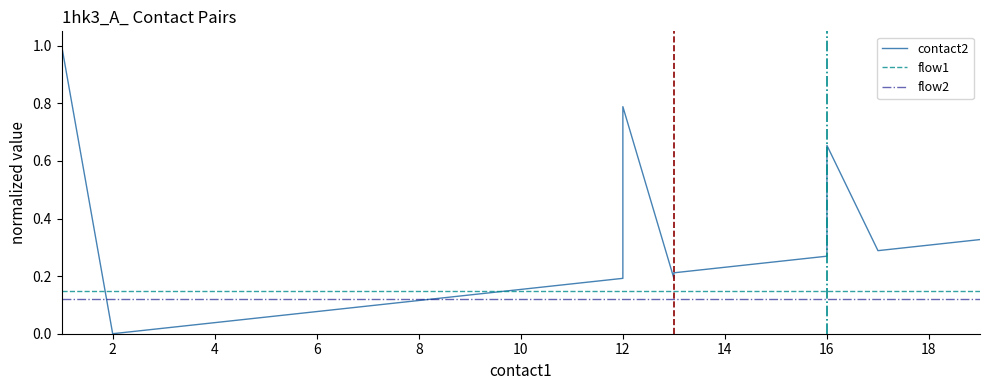

Which series changed the most between 12 and 19?

contact2